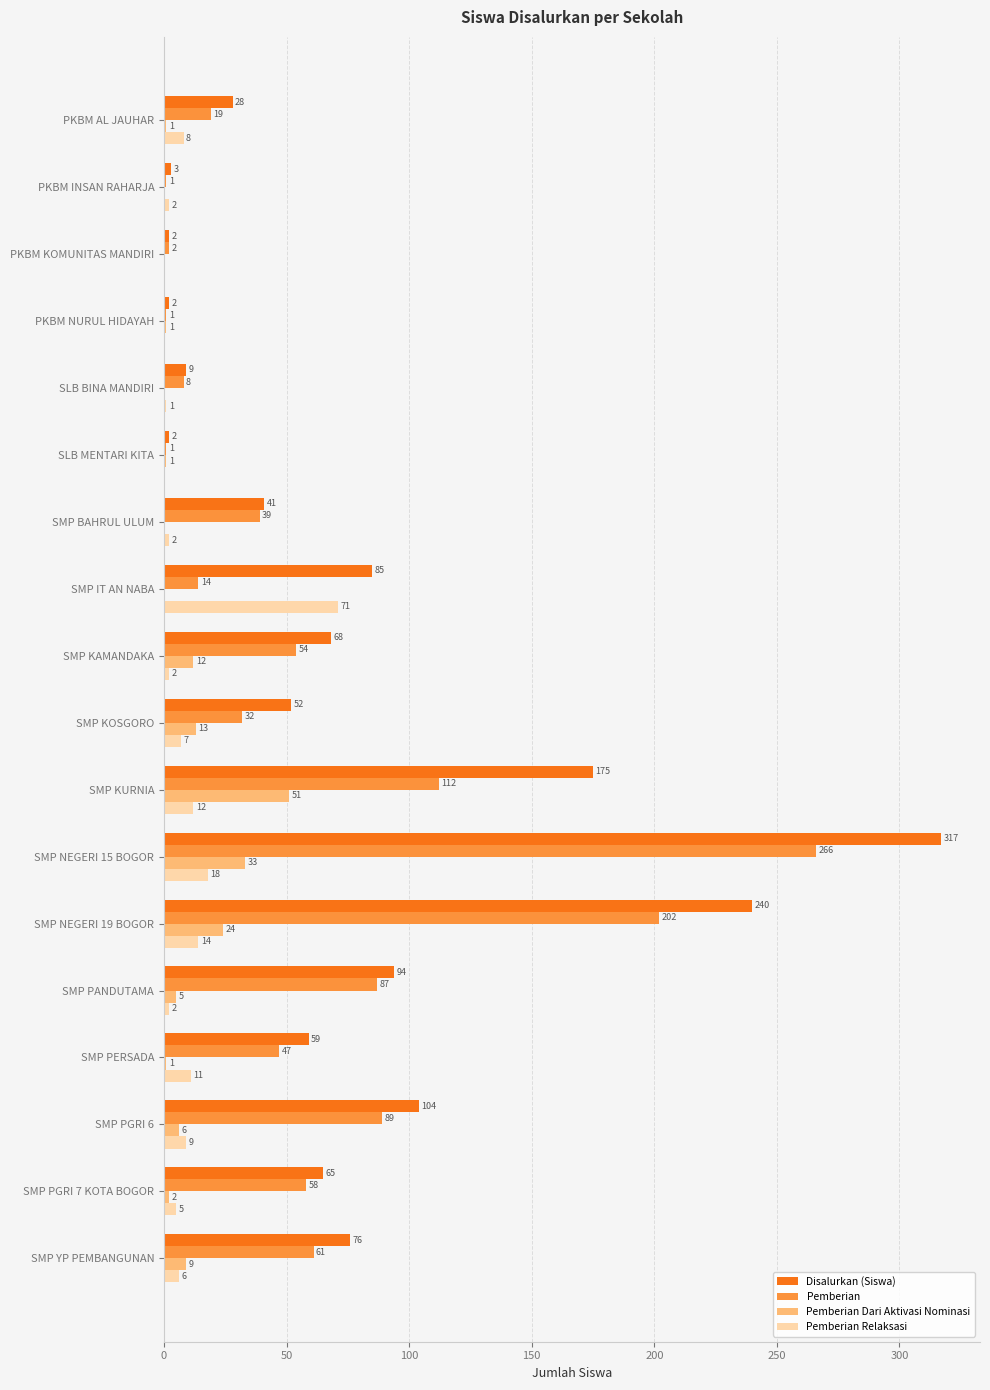

At which category is the sum across all series the highest?

SMP NEGERI 15 BOGOR